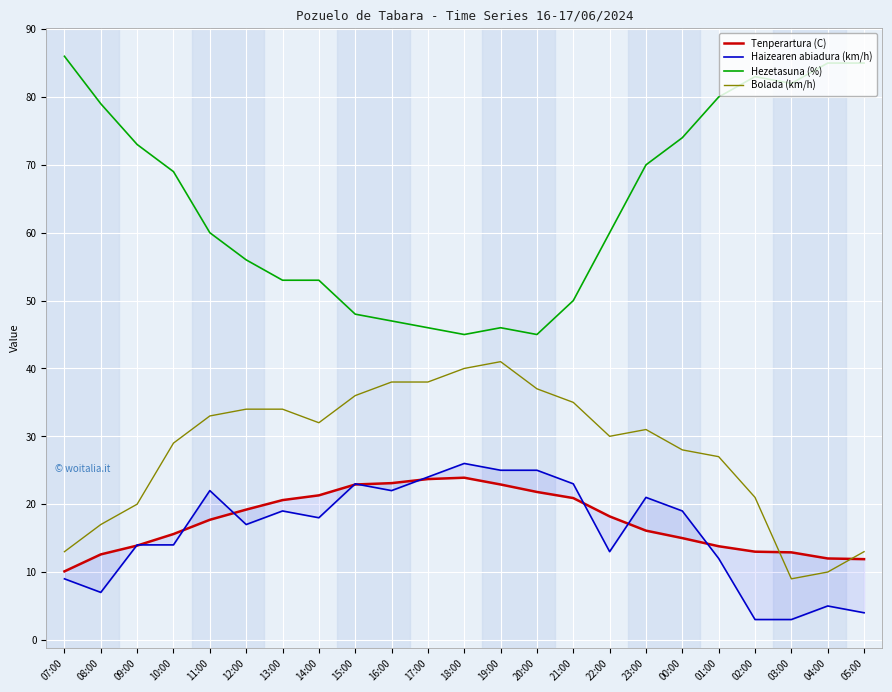

How many categories are shown in the chart?

23